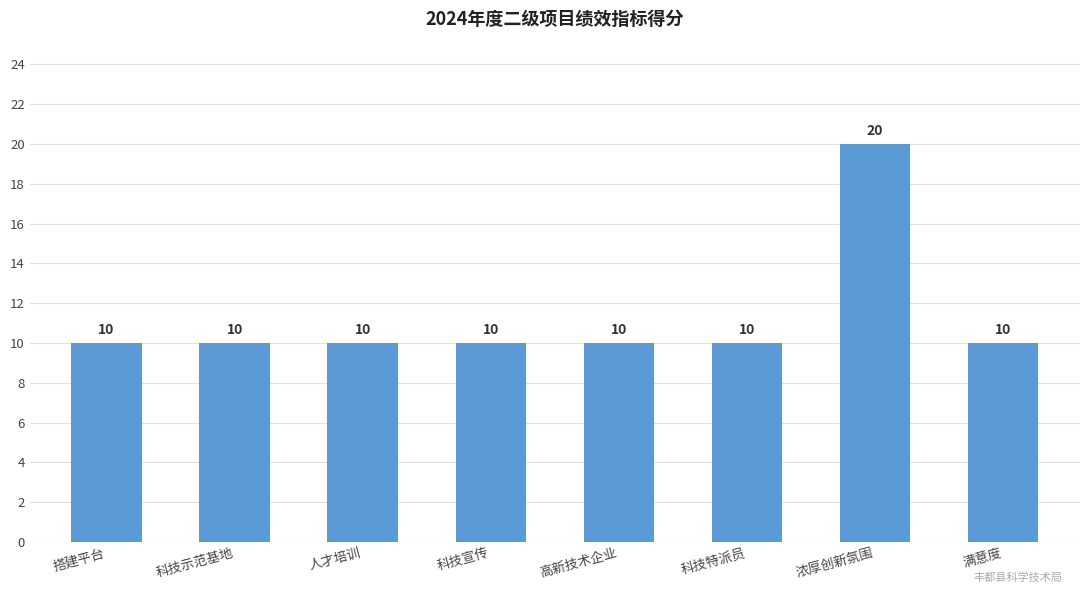

The value at 人才培训 is 10. True or false?

True